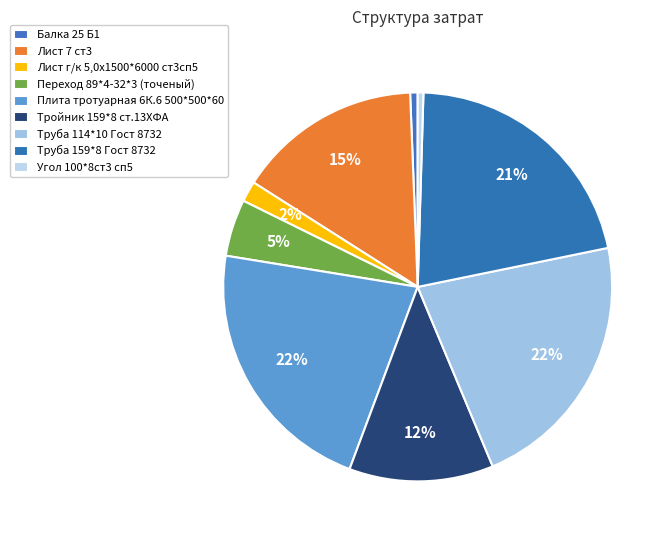

Does Труба 159*8 Гост 8732 account for over 50% of the chart?

No